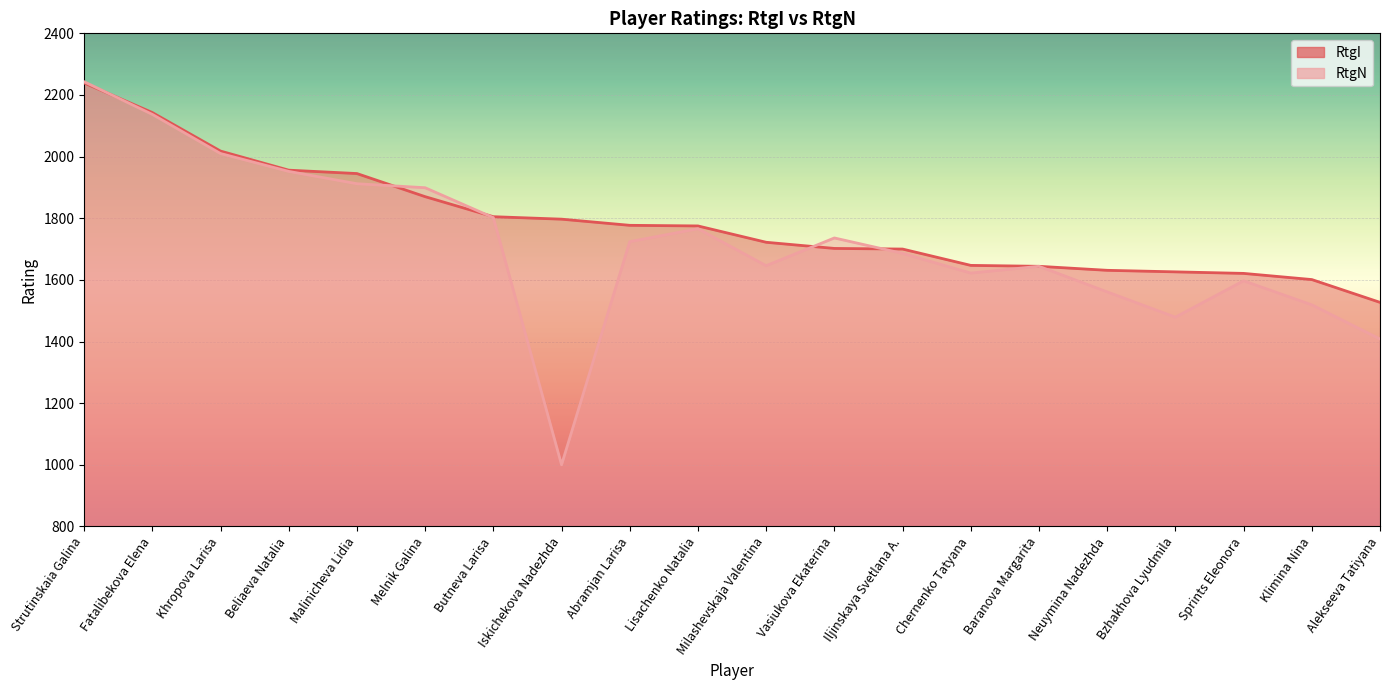

Which series has the largest total across all categories?

RtgI